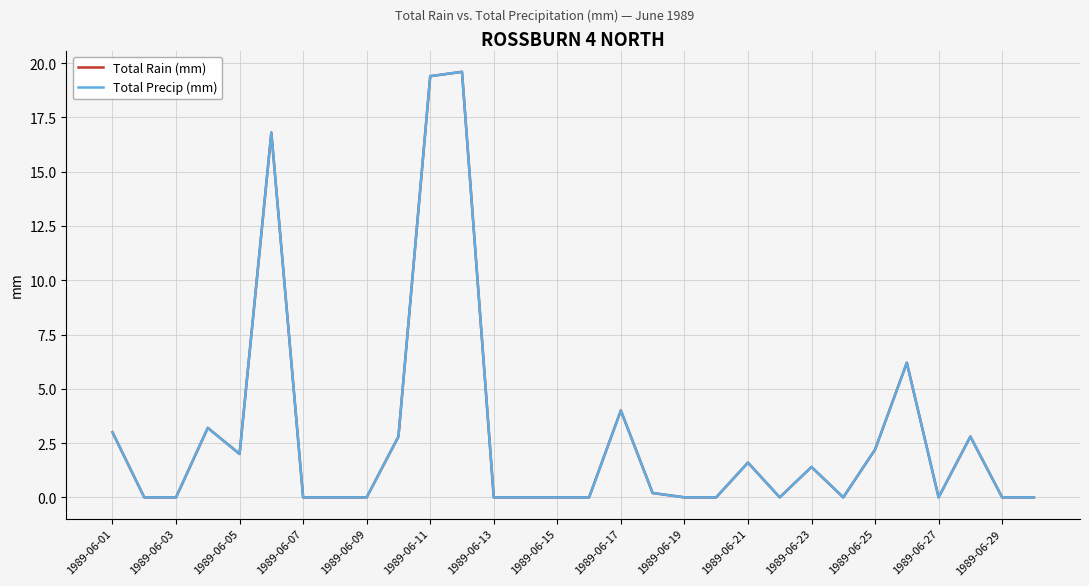

True or false: Total Precip (mm) and Total Rain (mm) cross at least once.

False